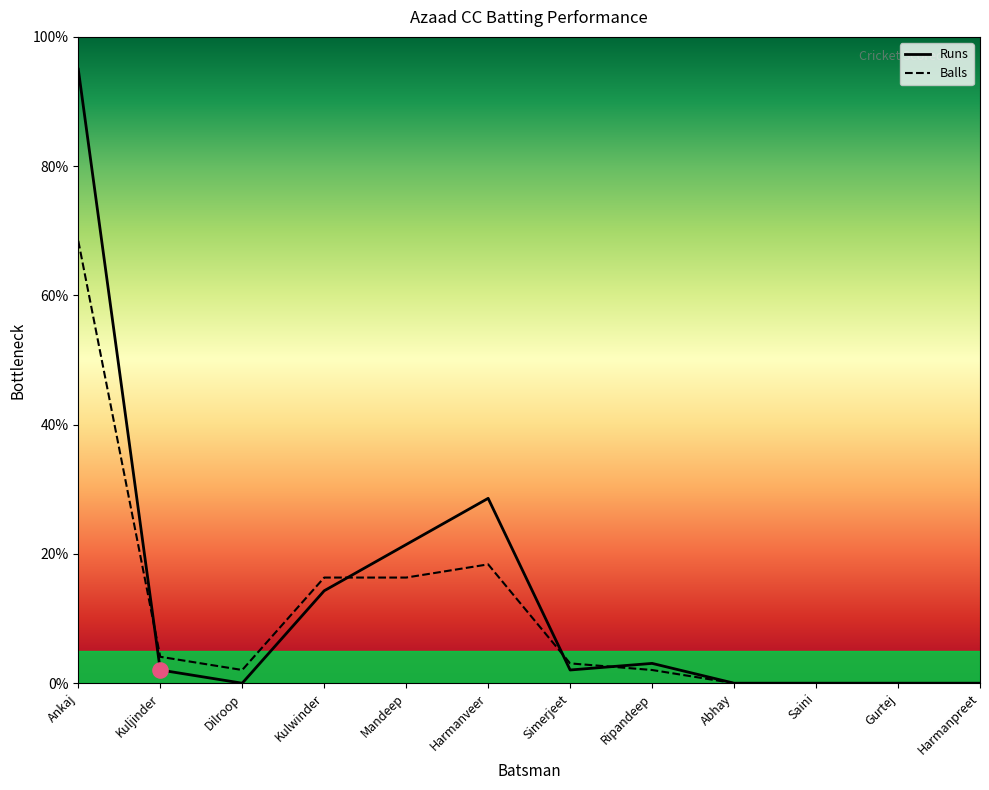

At which category is the sum across all series the highest?

Ankaj